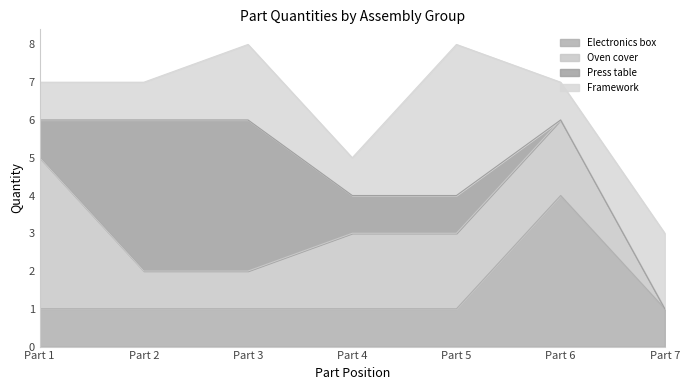

Reading left to right, extract all data points from this chart.

Electronics box: Part 1=1	Part 2=1	Part 3=1	Part 4=1	Part 5=1	Part 6=4	Part 7=1
Oven cover: Part 1=4	Part 2=1	Part 3=1	Part 4=2	Part 5=2	Part 6=2	Part 7=0
Press table: Part 1=1	Part 2=4	Part 3=4	Part 4=1	Part 5=1	Part 6=0	Part 7=0
Framework: Part 1=1	Part 2=1	Part 3=2	Part 4=1	Part 5=4	Part 6=1	Part 7=2